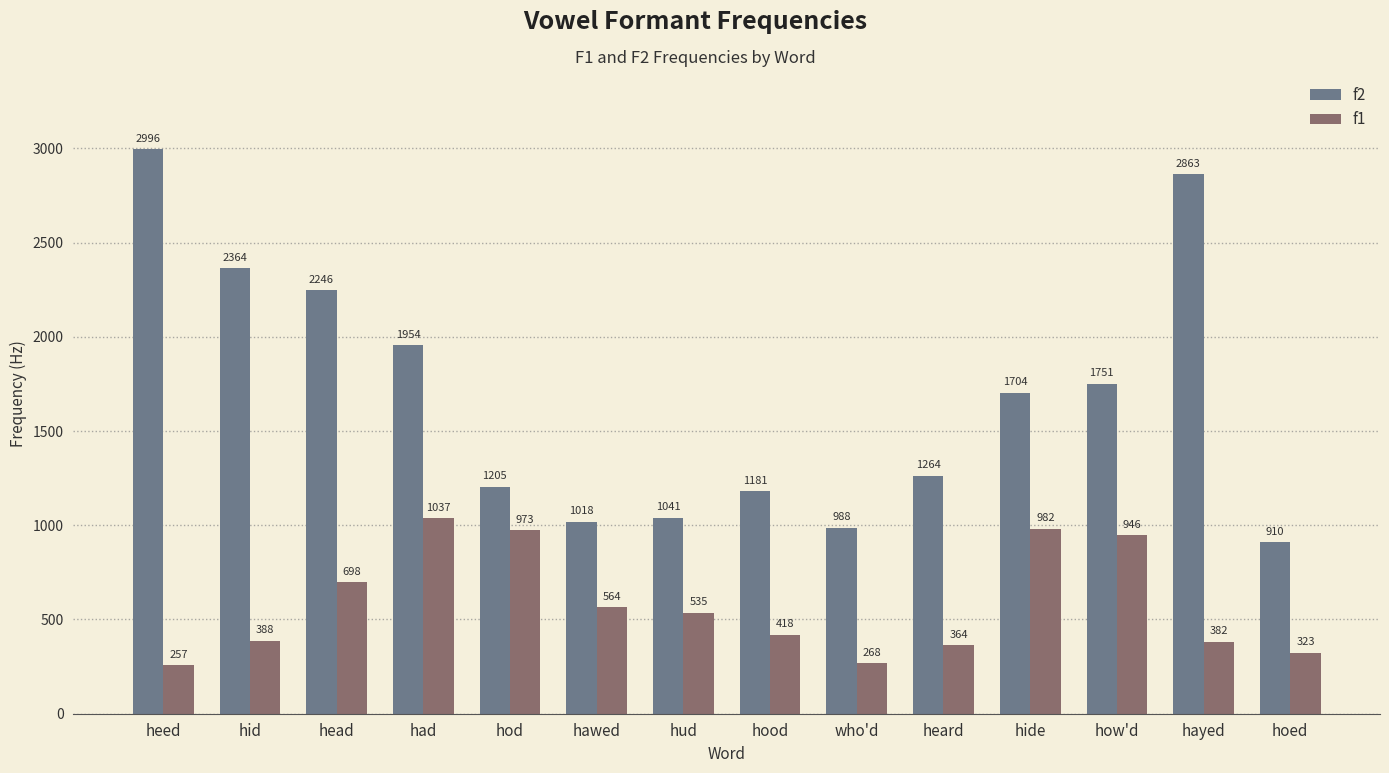

What is the sum of all f2 values?

23485